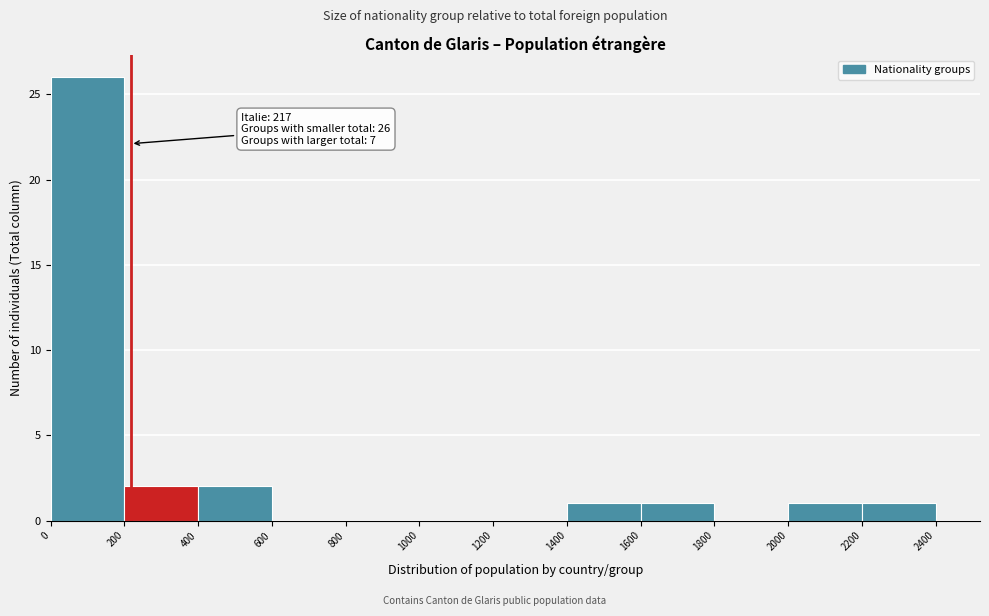

Over which range of the x-axis is the bar tallest?

0 to 200